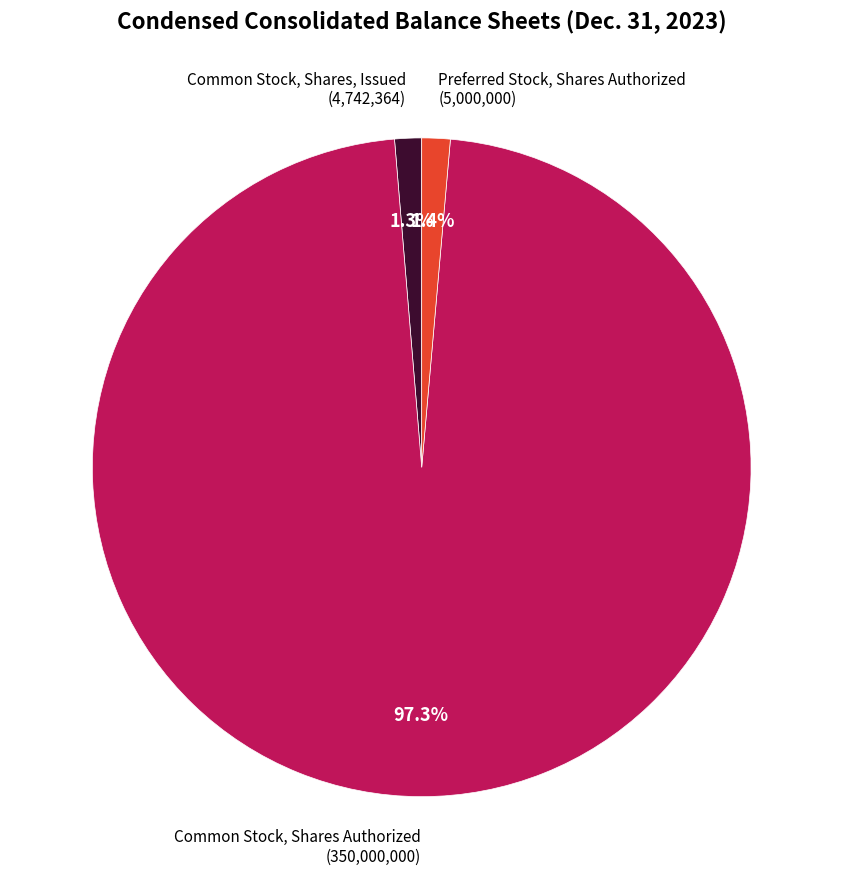

Between Common Stock, Shares Authorized (350,000,000) and Common Stock, Shares, Issued (4,742,364), which is larger?

Common Stock, Shares Authorized (350,000,000)